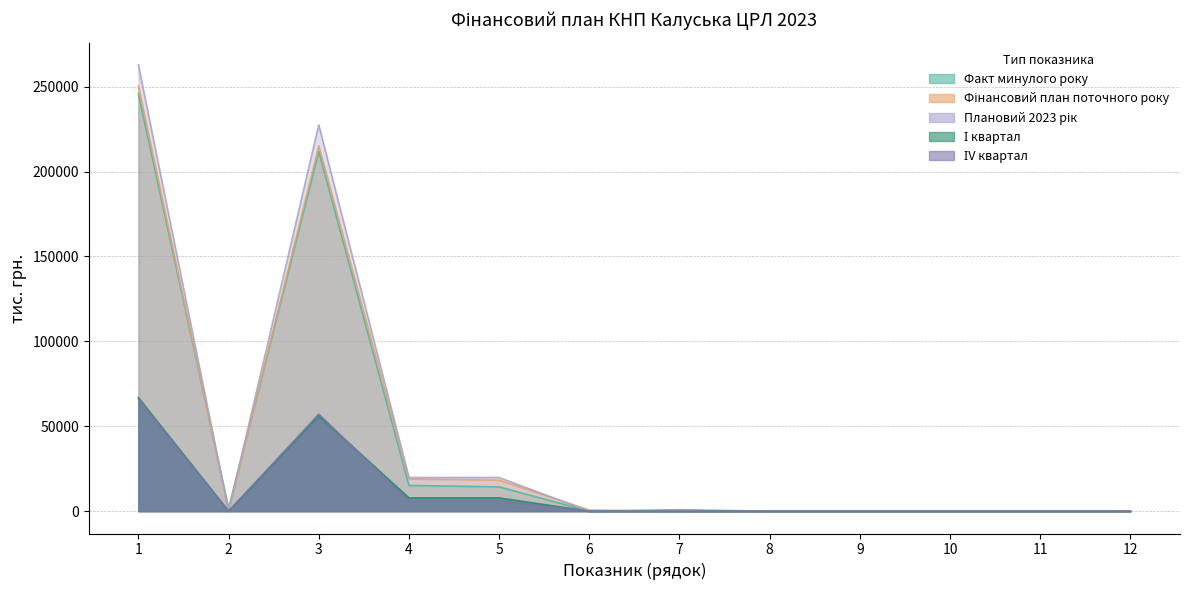

How many lines are shown in the chart?

5